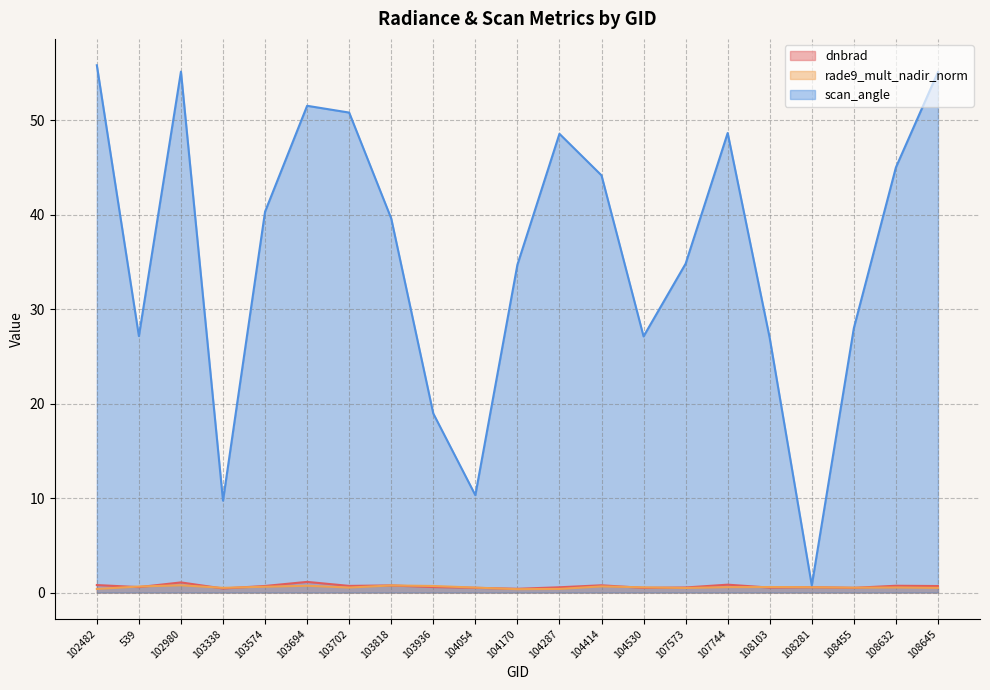

Is it true that scan_angle equals 55.1 at 108645?

True